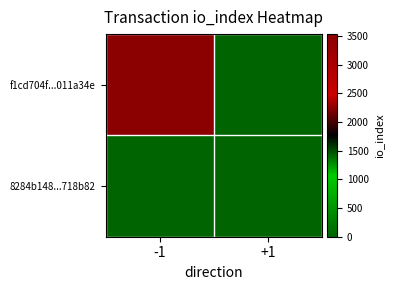

Reading left to right, what are all the values shown in this chart?

f1cd704f...011a34e: -1=3535	+1=0
8284b148...718b82: -1=0	+1=0